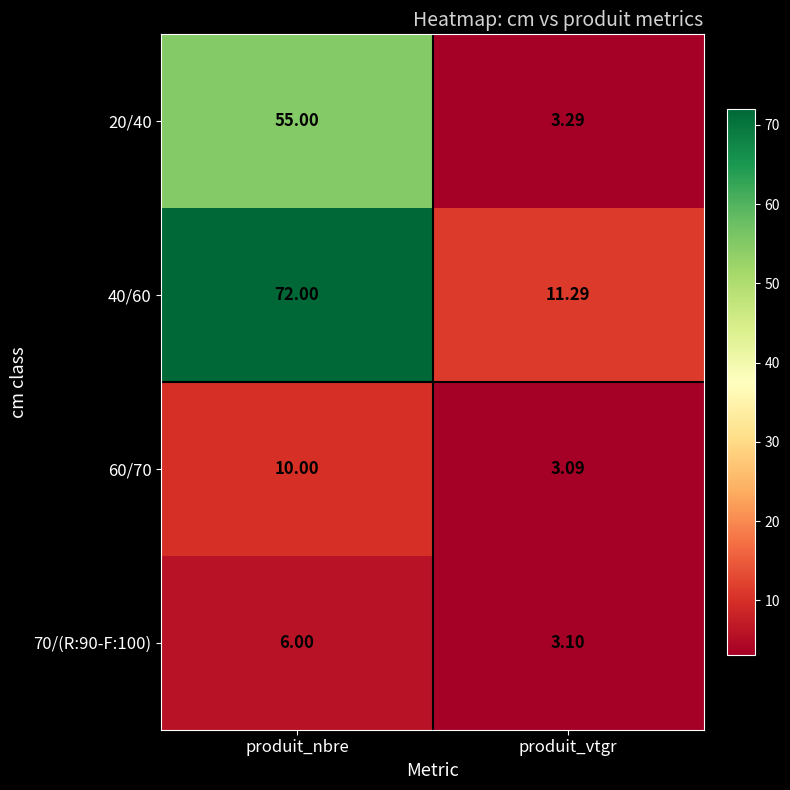

At which label is 40/60 closest to 41?

produit_vtgr